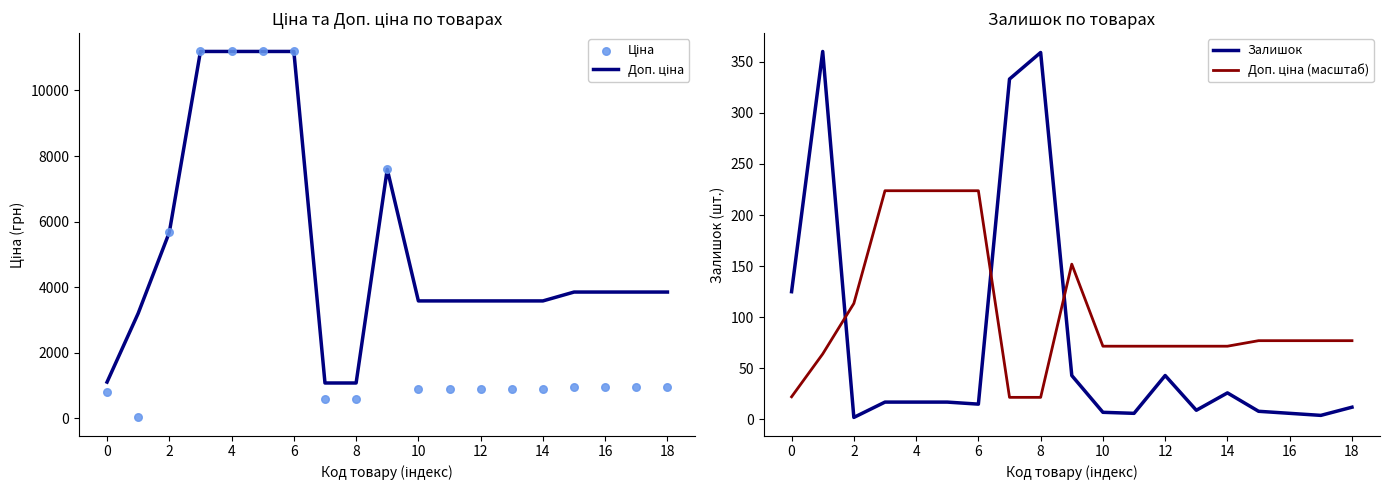

Which series has the largest Y range (max minus min)?

Ціна